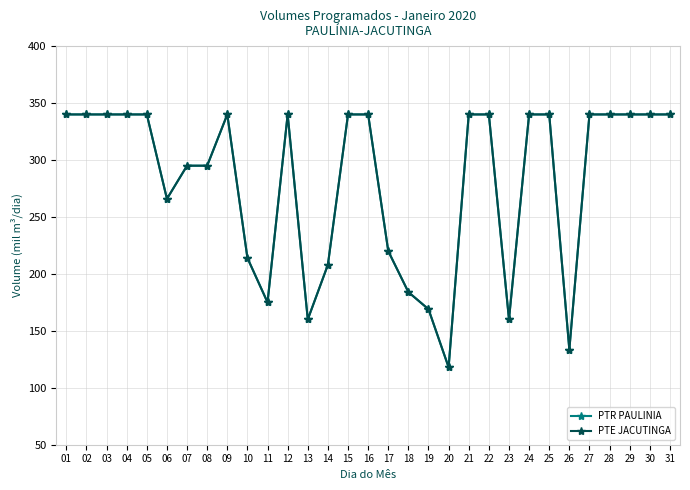

Does the chart have visible grid lines?

Yes